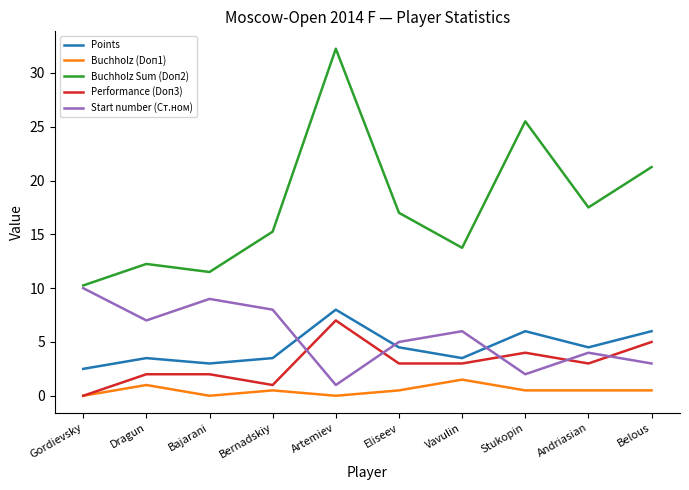

What is the total value across all series at Vavulin?

27.8